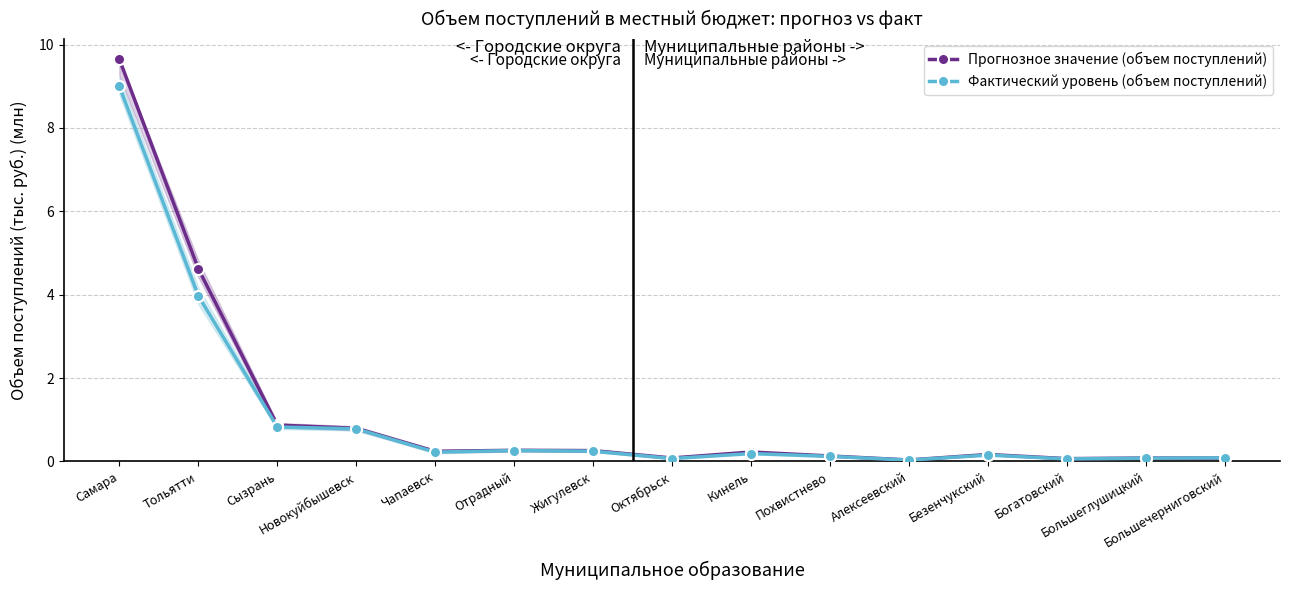

Where is Прогнозное значение (объем поступлений) nearest to the value 4?

Тольятти